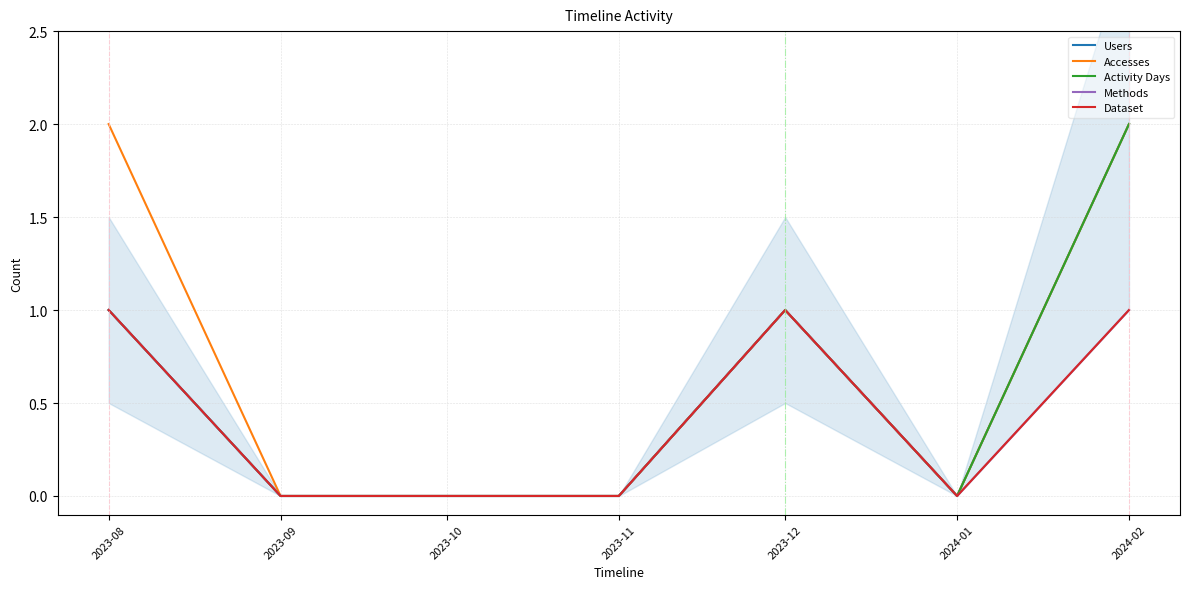

What is the label of the 6th point from the left?

2024-01